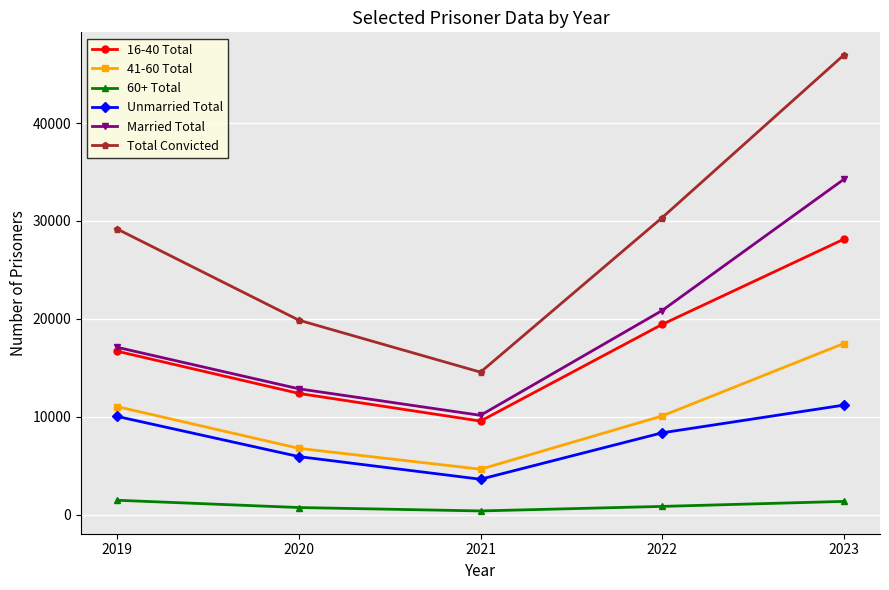

Rank the series by their maximum value, from lowest to highest.

60+ Total, Unmarried Total, 41-60 Total, 16-40 Total, Married Total, Total Convicted